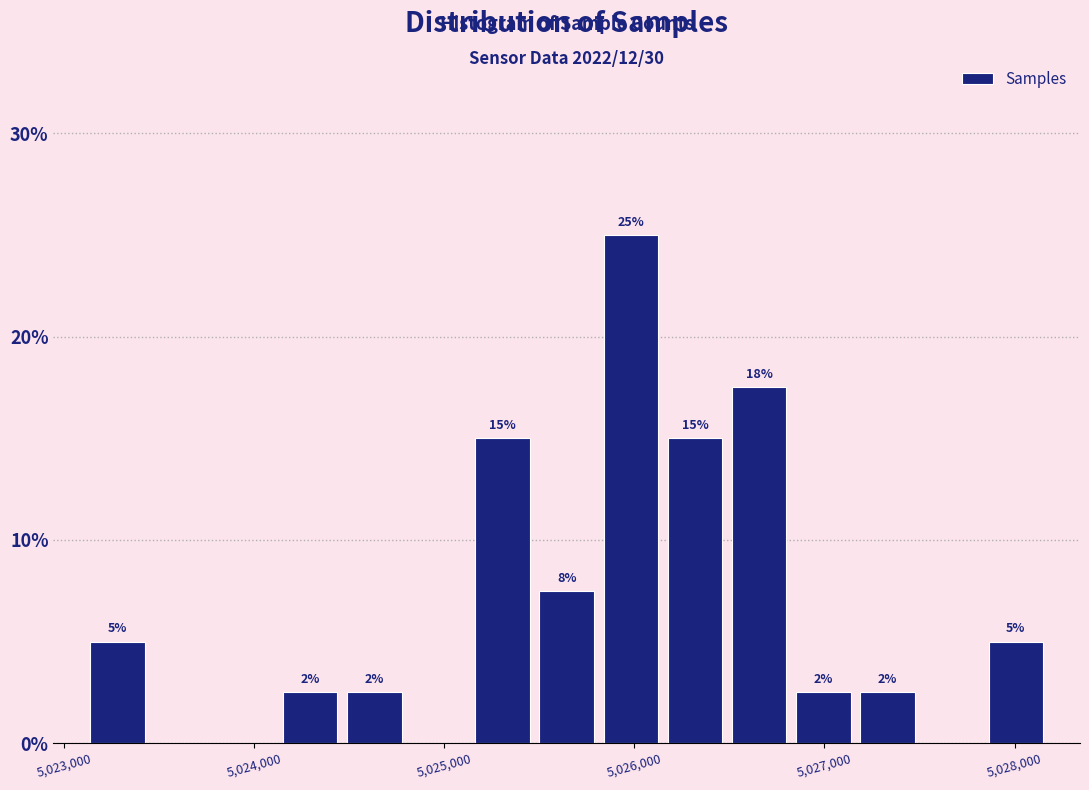

Read against the x-axis, roughly where is the centre of the tallest bar?

5026000